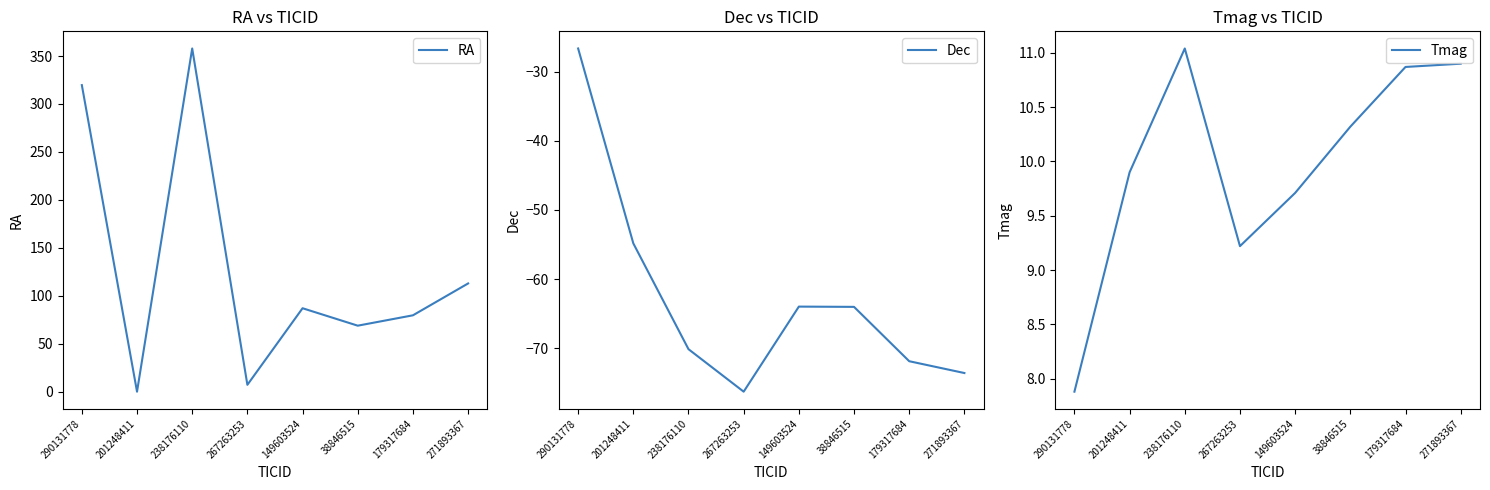

True or false: Dec and Tmag cross at least once.

False